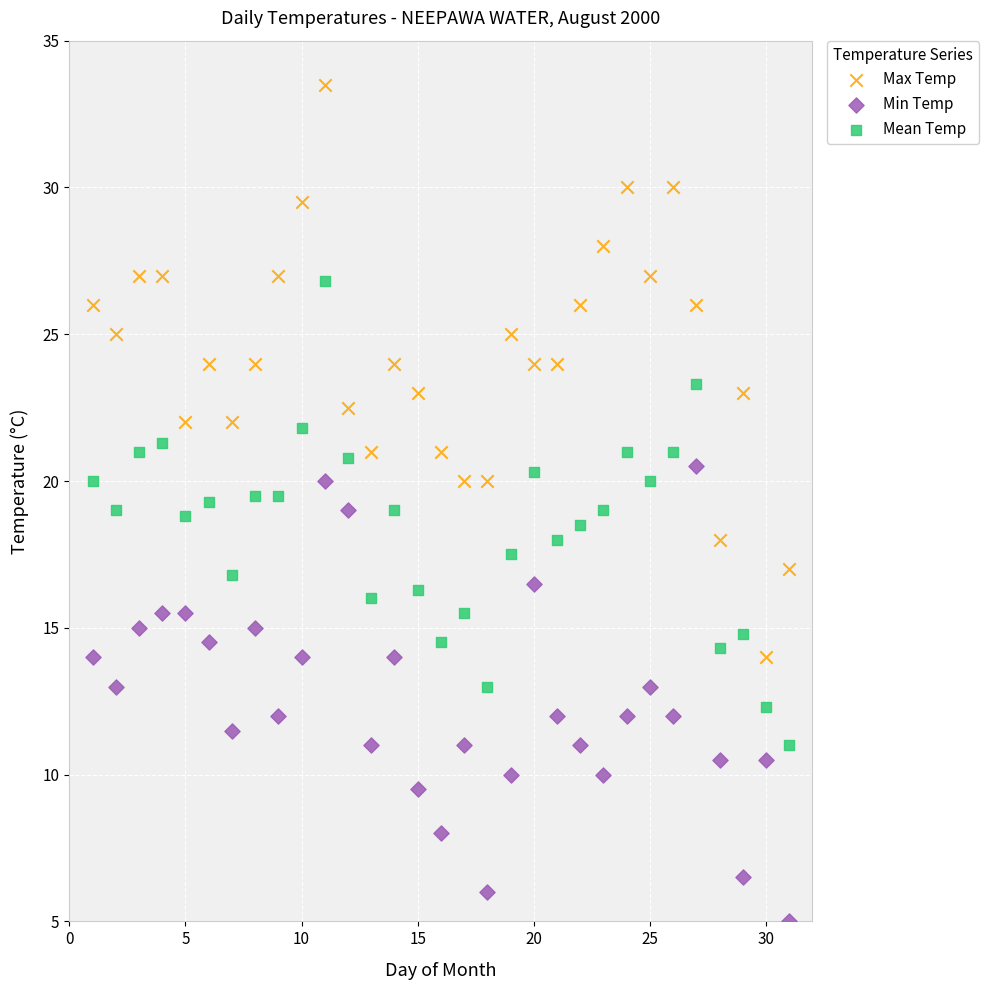

Across all data points, what is the range of X values (max minus min)?

30.0